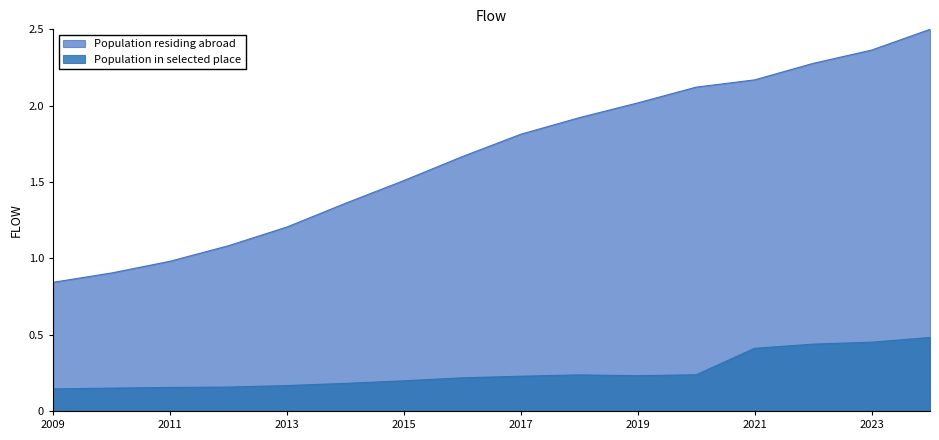

Rank the series by their maximum value, from lowest to highest.

Population in selected place, Population residing abroad